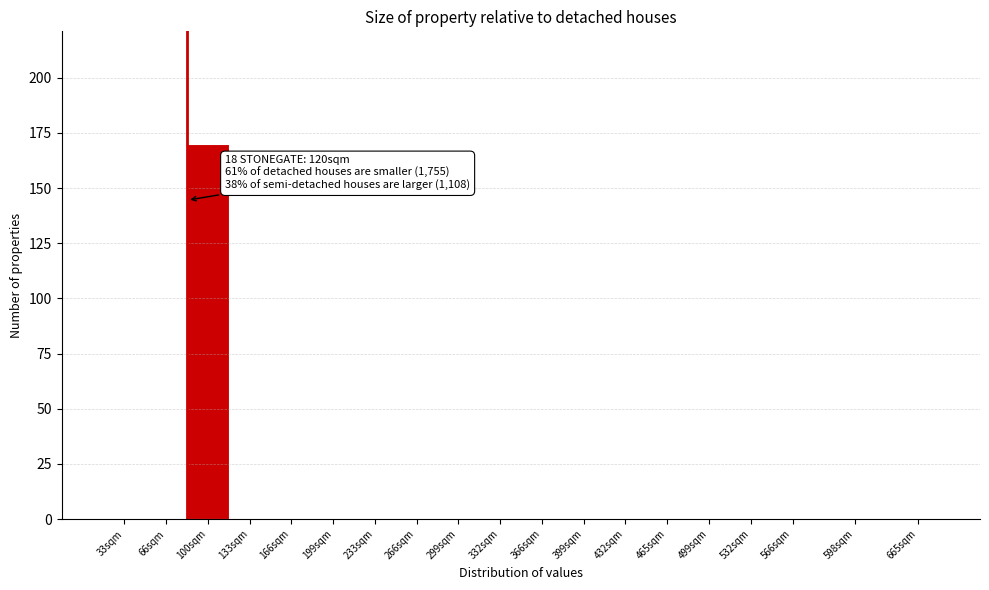

Reading left to right, transcribe all the data shown in this chart.

33sqm=0	66sqm=0	100sqm=170	133sqm=0	166sqm=0	199sqm=0	233sqm=0	266sqm=0	299sqm=0	332sqm=0	366sqm=0	399sqm=0	432sqm=0	465sqm=0	499sqm=0	532sqm=0	566sqm=0	598sqm=0	665sqm=0